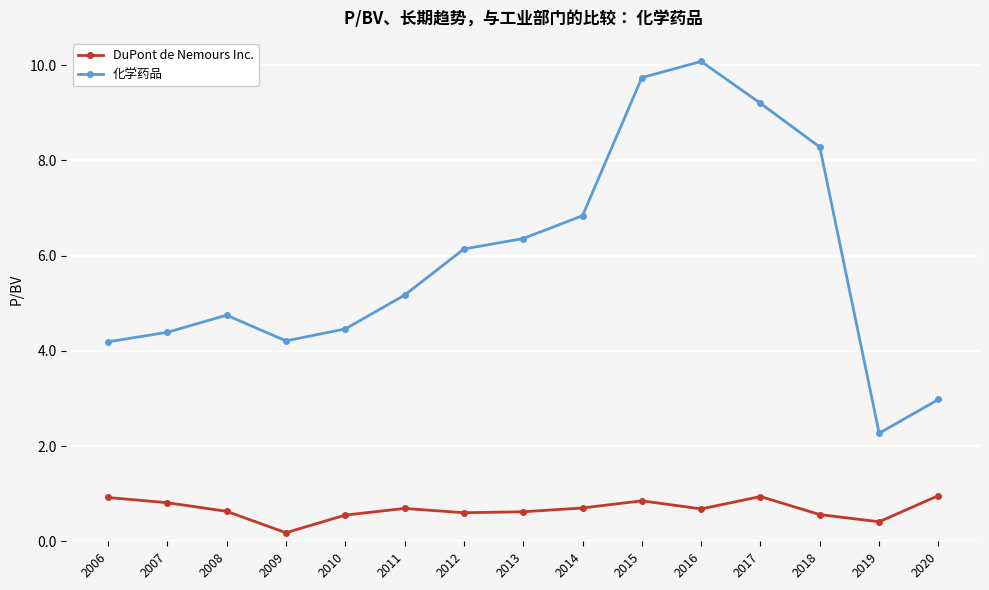

Where does the 化学药品 series first go above 5?

2011